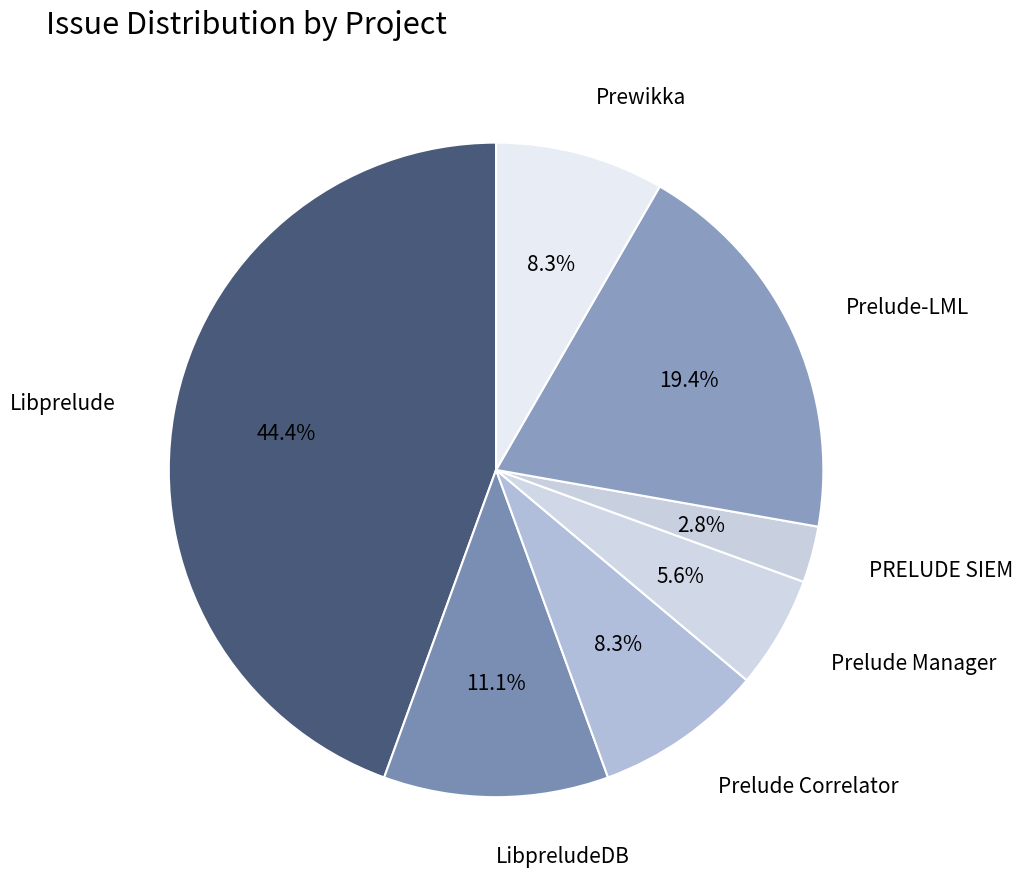

How many slices are in this pie chart?

7